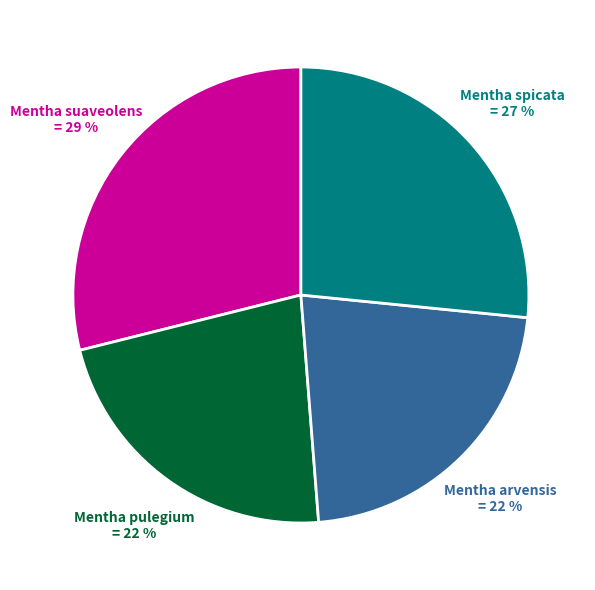

Which category has the biggest portion of the pie?

Mentha suaveolens